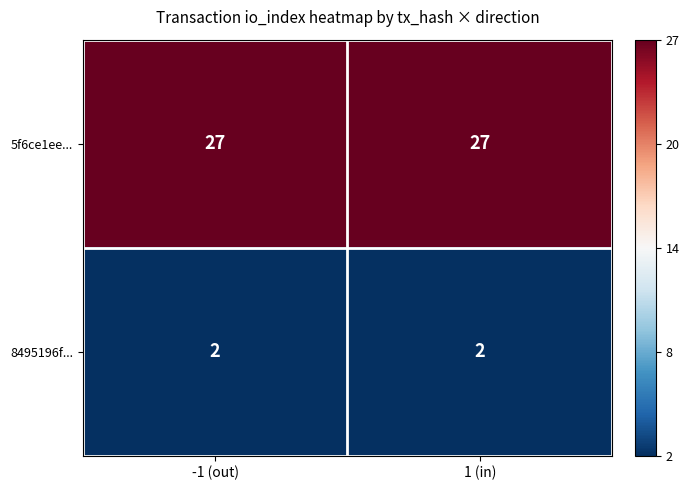

The 5f6ce1ee... series shows 27 at 1 (in). True or false?

True